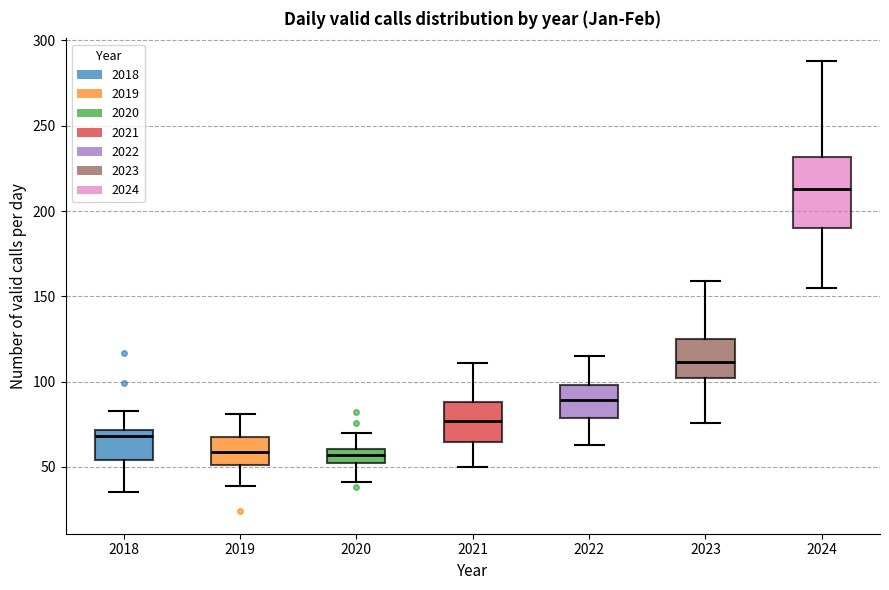

Reading left to right, read every box against the y-axis: the position of its median line, the range the box covers, and the ends of its whiskers. The values are not printed on the chart, so give them approximately, as read against the axis.

2018: median 70 (just below the box's upper edge), box 55 to 70, whiskers 35 to 85
2019: median 60, box 50 to 70, whiskers 40 to 80
2020: median 55, box 50 to 60, whiskers 40 to 70
2021: median 75, box 65 to 90, whiskers 50 to 110
2022: median 90, box 80 to 100, whiskers 65 to 115
2023: median 110, box 100 to 125, whiskers 75 to 160
2024: median 215, box 190 to 230, whiskers 155 to 290